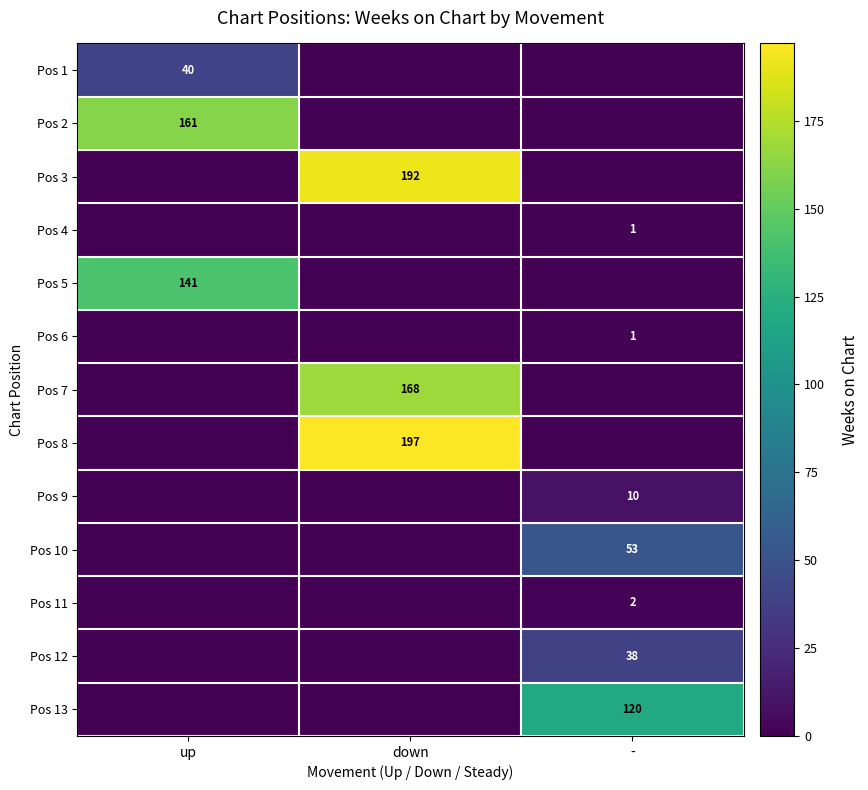

What is the difference between the highest and lowest values at up?

161